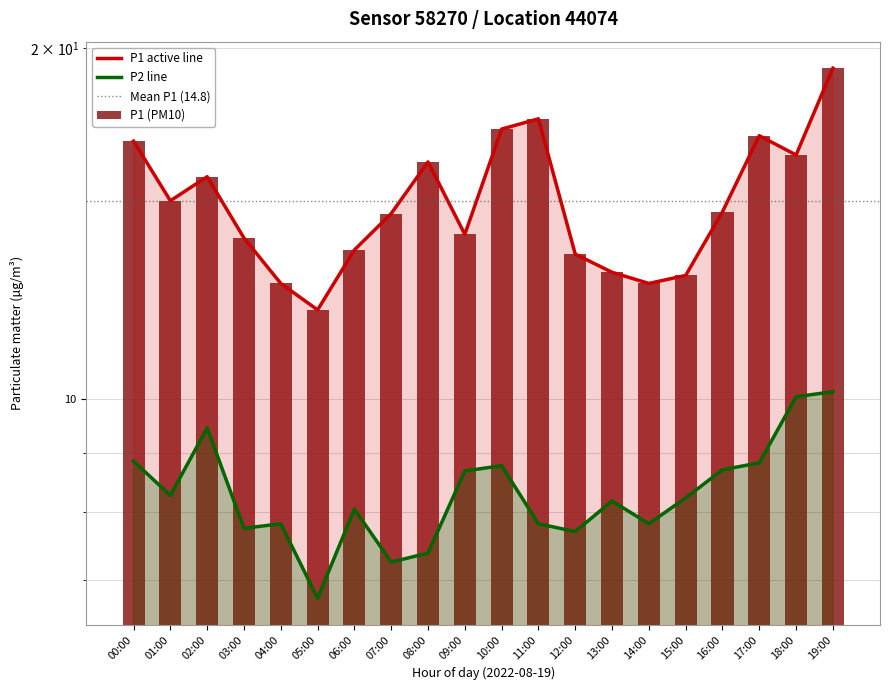

At how many categories does at least one series exceed 13?

15